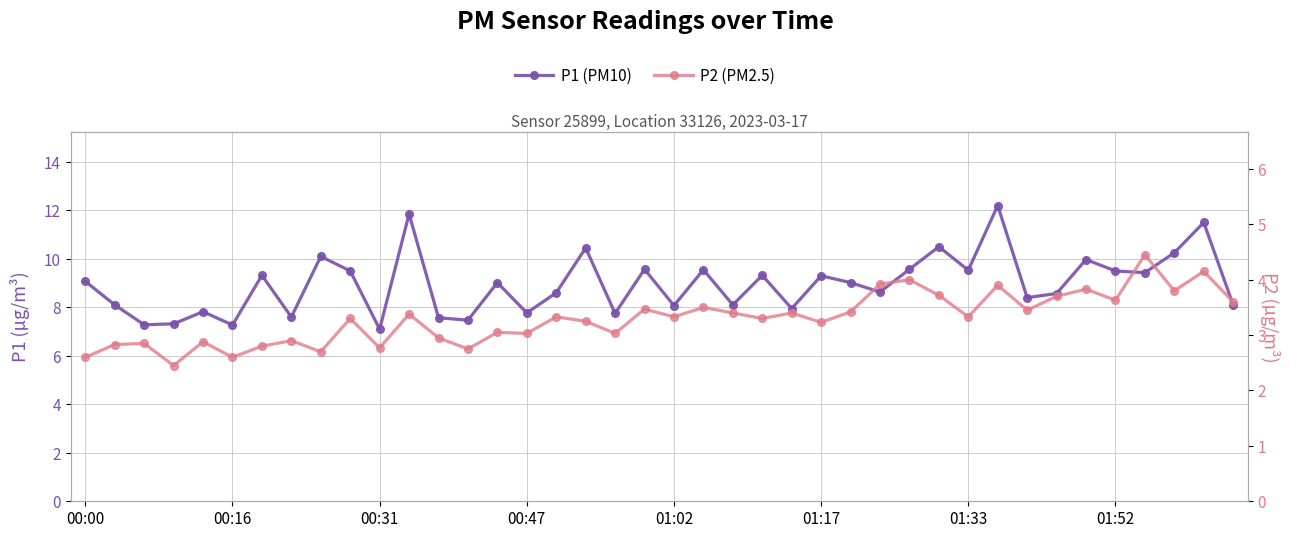

What is the highest value of the P1 series?

12.2